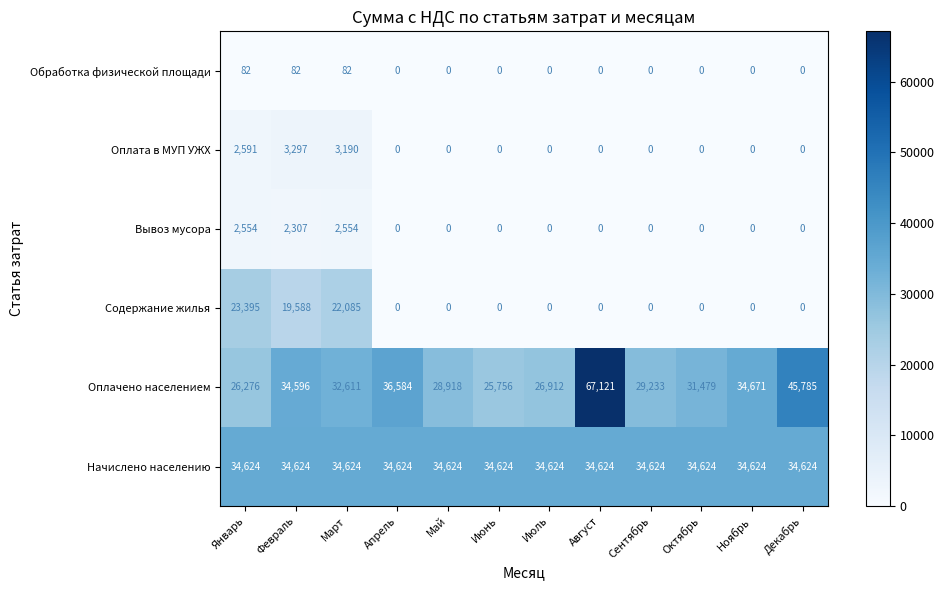

The Оплачено населением series shows 19524 at Октябрь. True or false?

False